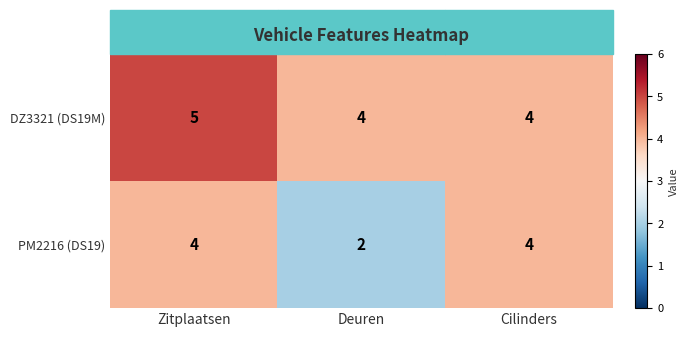

Count the PM2216 (DS19) values in the range 2 to 4.

3